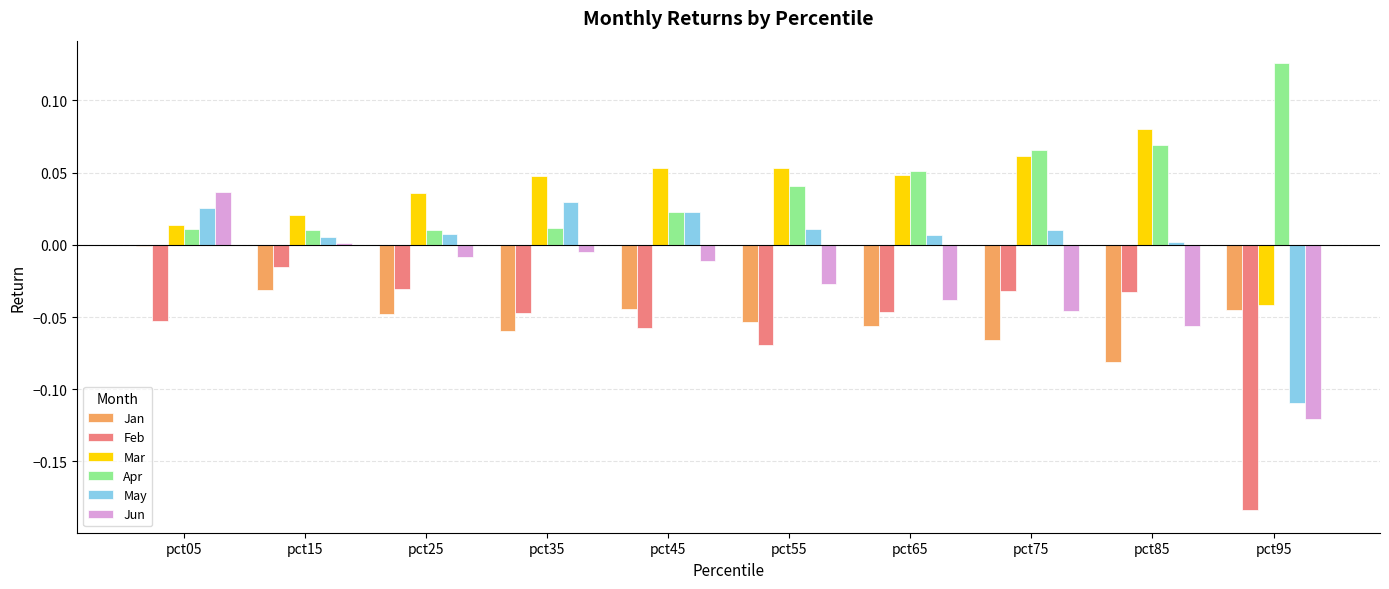

Which series has the largest total across all categories?

Apr